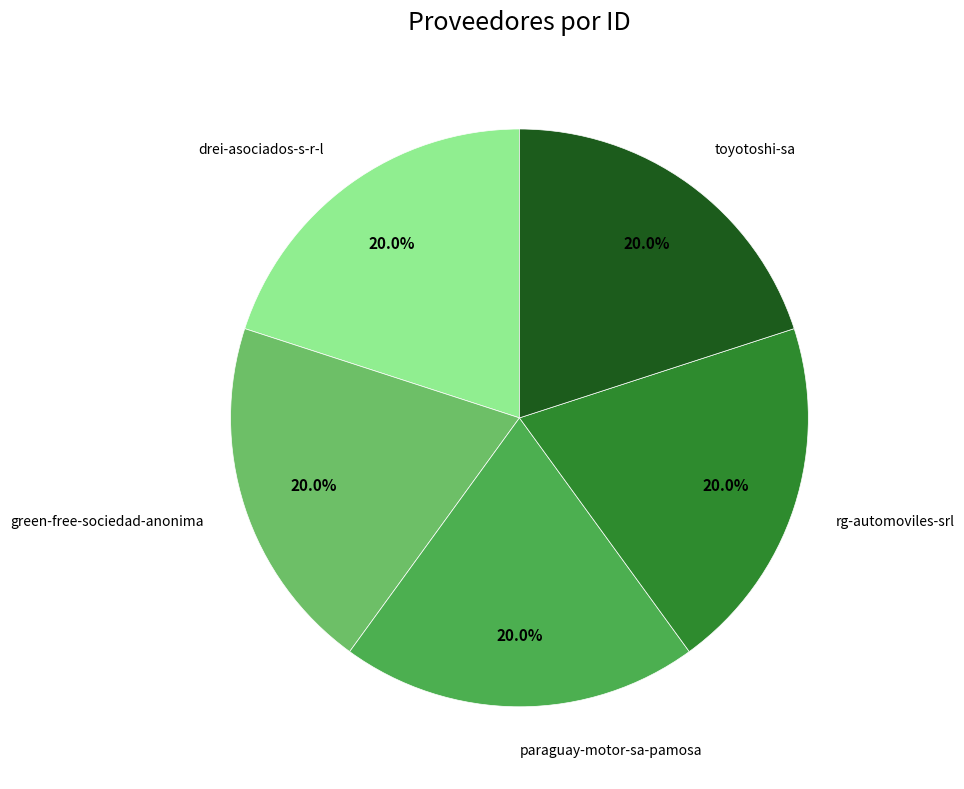

Is there any slice that represents more than half of the pie?

No